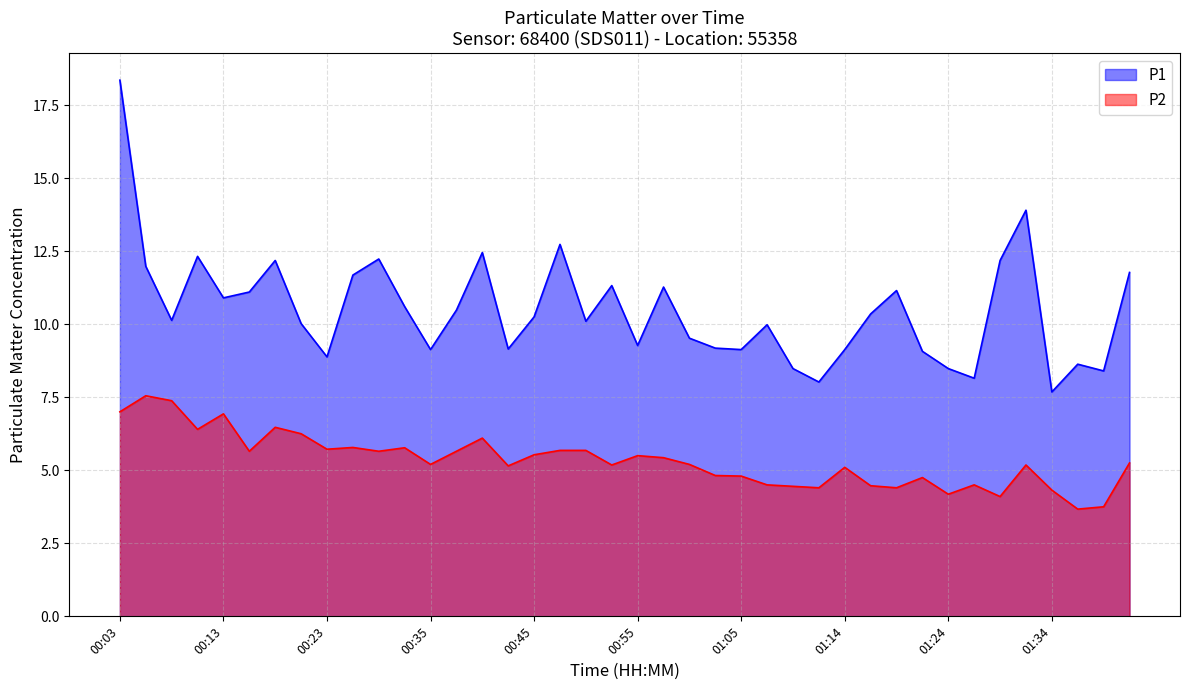

How many distinct data groups are displayed?

2